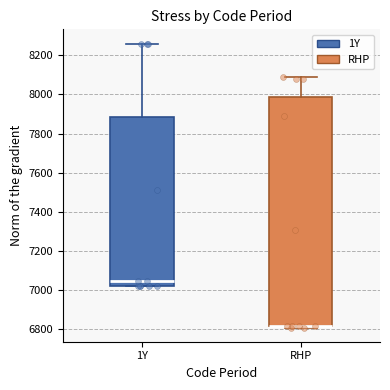

Reading left to right, transcribe this box plot: for each box, give where its median line is, the range the box spans, and where its two whiskers end, as read against the y-axis. The values are not printed on the chart, so give them approximately, as read against the axis.

1Y: median 7060, box 7020 to 7880, whiskers 7020 to 8260
RHP: median 6820 (drawn on the box's lower edge), box 6820 to 7980, whiskers 6820 (just below the box's lower edge) to 8100